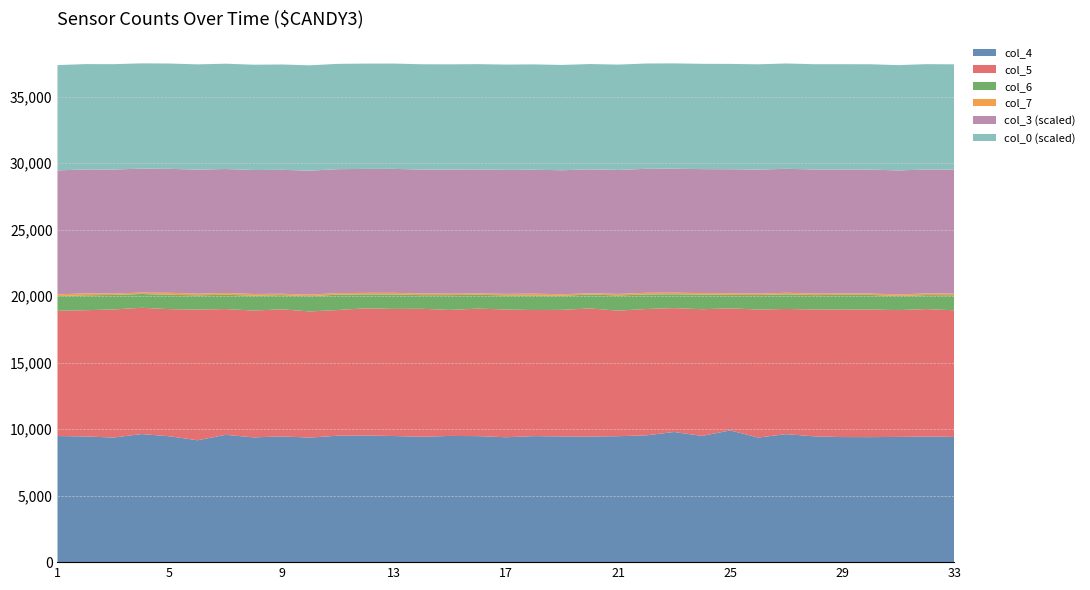

Reading right to left, extract all data points from this chart.

col_4: 33=9416	32=9449	31=9418	30=9402	29=9406	28=9460	27=9626	26=9371	25=9905	24=9493	23=9787	22=9535	21=9471	20=9448	19=9453	18=9478	17=9393	16=9477	15=9491	14=9429	13=9484	12=9527	11=9510	10=9365	9=9457	8=9381	7=9575	6=9165	5=9464	4=9633	3=9370	2=9454	1=9483
col_5: 33=9524	32=9582	31=9535	30=9601	29=9586	28=9544	27=9412	26=9623	25=9184	24=9526	23=9317	22=9501	21=9442	20=9631	19=9519	18=9479	17=9608	16=9588	15=9475	14=9623	13=9560	12=9563	11=9449	10=9489	9=9555	8=9539	7=9458	6=9829	5=9561	4=9495	3=9634	2=9491	1=9423
col_6: 33=1132	32=1053	31=1065	30=1091	29=1106	28=1076	27=1096	26=1090	25=1007	24=1101	23=1039	22=1091	21=1143	20=1044	19=1061	18=1098	17=1060	16=1037	15=1115	14=1026	13=1082	12=1045	11=1154	10=1148	9=1066	8=1120	7=1073	6=1073	5=1078	4=1038	3=1089	2=1123	1=1104
col_7: 33=122	32=122	31=116	30=105	29=105	28=123	27=123	26=112	25=129	24=112	23=122	22=128	21=117	20=92	19=114	18=134	17=113	16=106	15=112	14=121	13=126	12=115	11=116	10=118	9=104	8=126	7=136	6=125	5=152	4=102	3=113	2=144	1=127
col_3: 33=1864596	32=1864585	31=1864573	30=1864562	29=1864551	28=1864539	27=1864528	26=1864517	25=1864506	24=1864494	23=1864483	22=1864472	21=1864460	20=1864449	19=1864438	18=1864427	17=1864415	16=1864404	15=1864393	14=1864381	13=1864370	12=1864359	11=1864348	10=1864336	9=1864325	8=1864314	7=1864302	6=1864291	5=1864280	4=1864269	3=1864257	2=1864246	1=1864235
col_0_ts: 33=1584151572	32=1584151560	31=1584151549	30=1584151538	29=1584151526	28=1584151515	27=1584151504	26=1584151492	25=1584151481	24=1584151469	23=1584151458	22=1584151447	21=1584151435	20=1584151424	19=1584151413	18=1584151401	17=1584151390	16=1584151378	15=1584151367	14=1584151356	13=1584151344	12=1584151333	11=1584151321	10=1584151310	9=1584151299	8=1584151287	7=1584151276	6=1584151265	5=1584151253	4=1584151242	3=1584151230	2=1584151219	1=1584151208